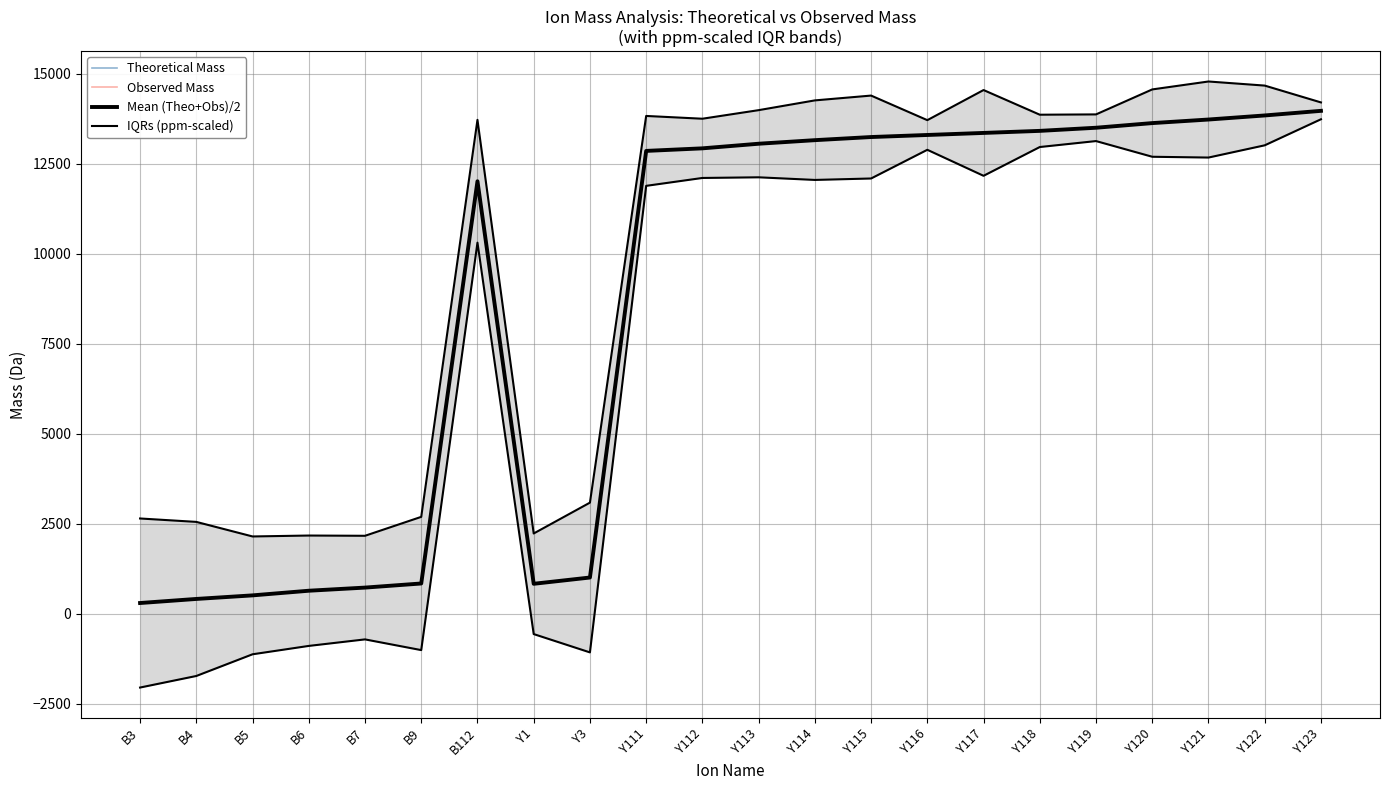

What is the difference between the Mean (Theo+Obs)/2 values at Y111 and Y117?

499.2